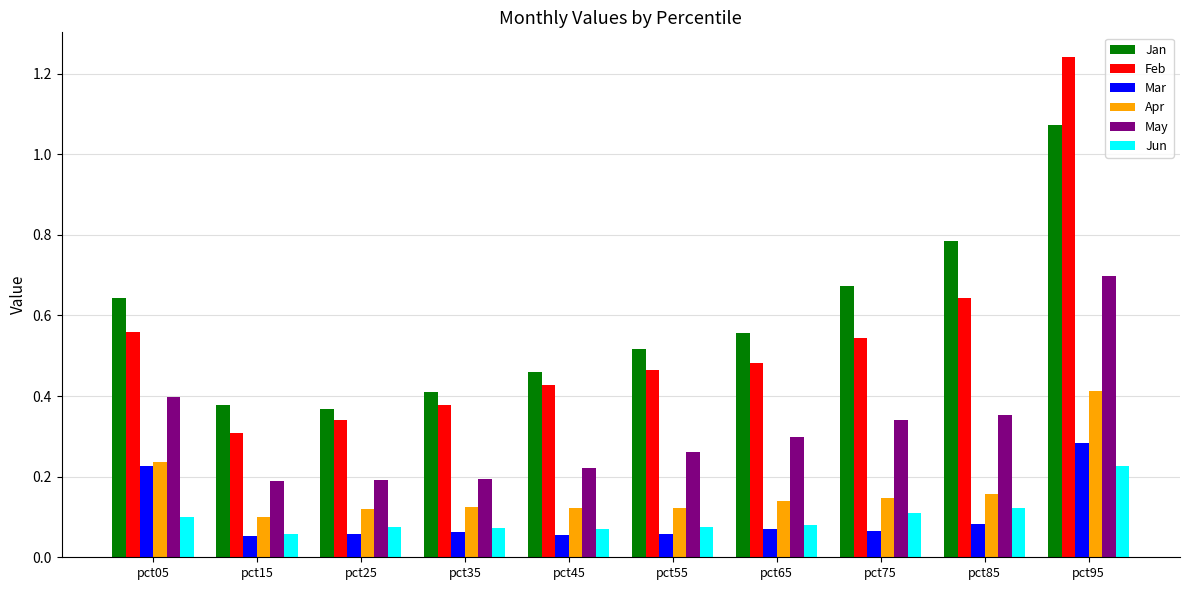

What is the difference between the maximum and minimum values in the Feb series?

0.9